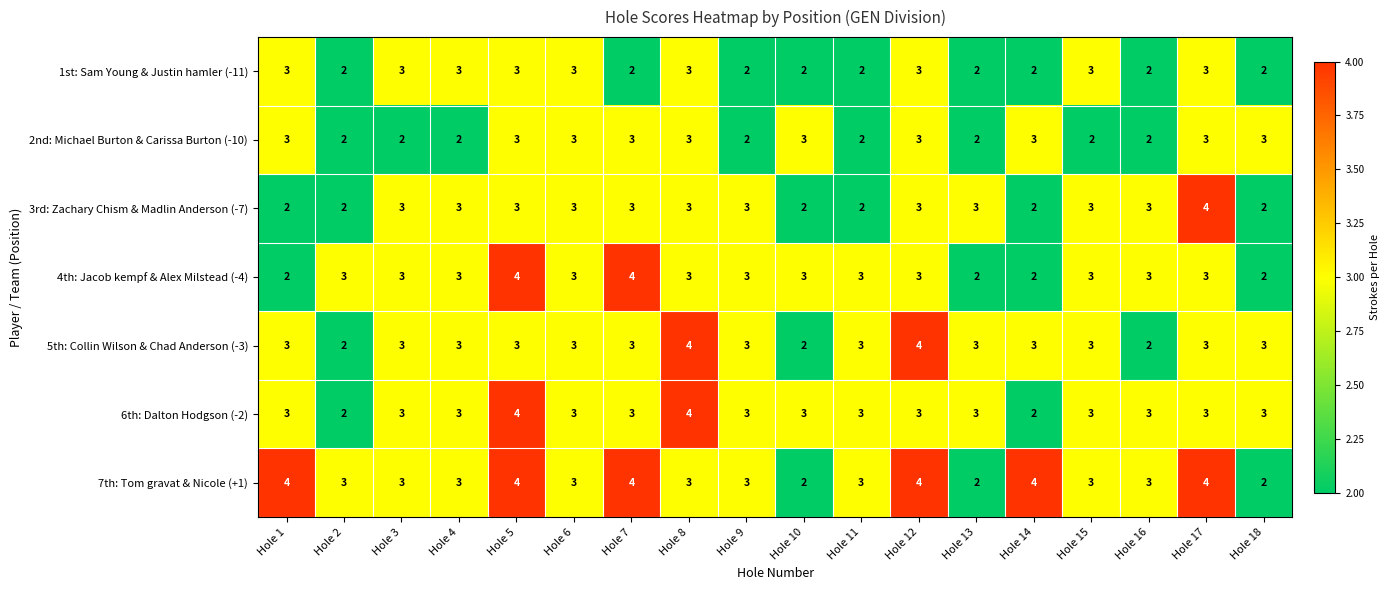

What is the maximum value shown in the chart?

4